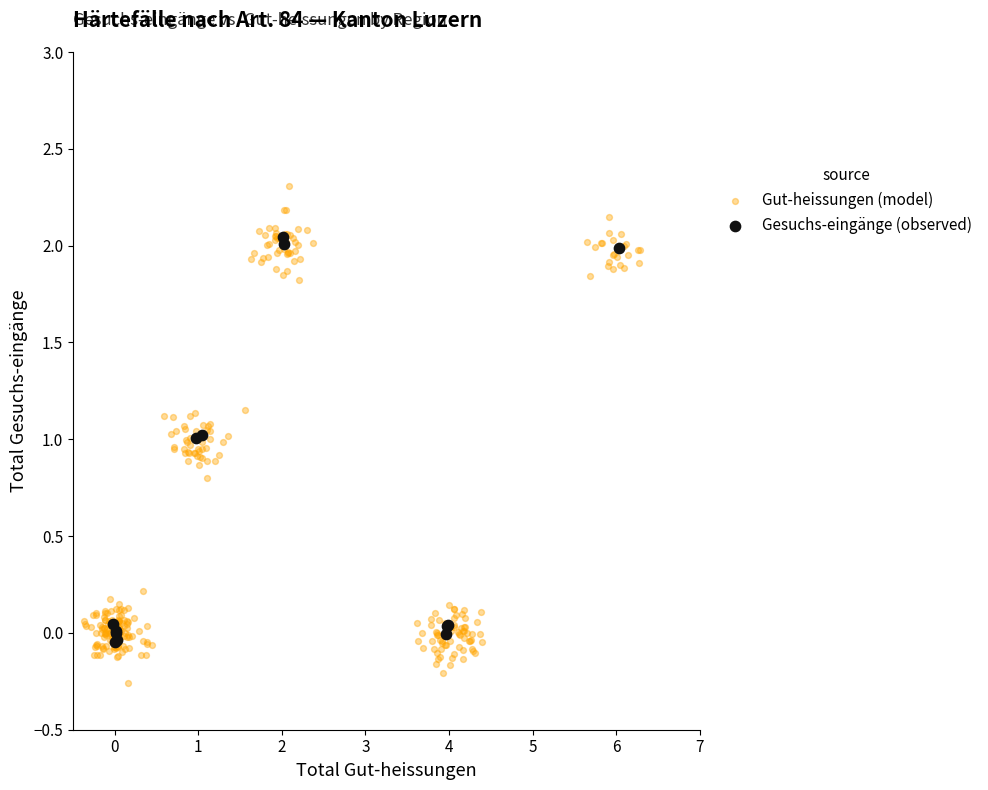

Which series has the widest spread of Y values?

Gut-heissungen (model)